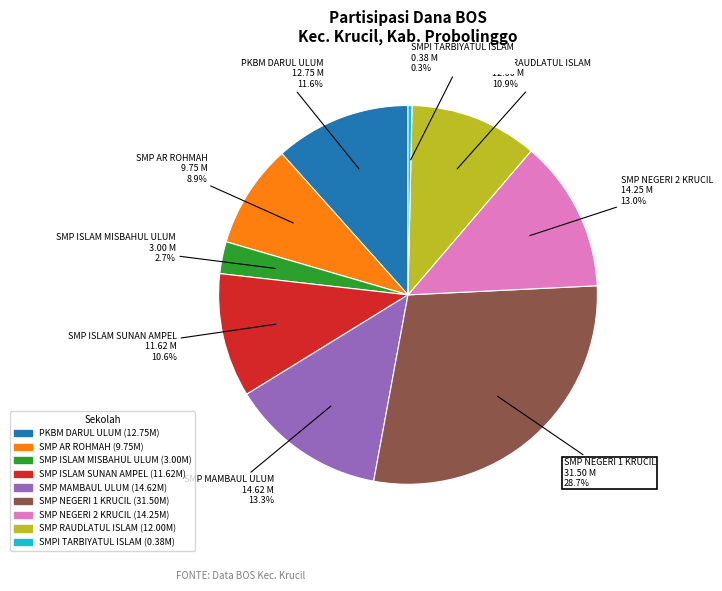

Is it true that SMP NEGERI 2 KRUCIL is 13% of the pie?

True